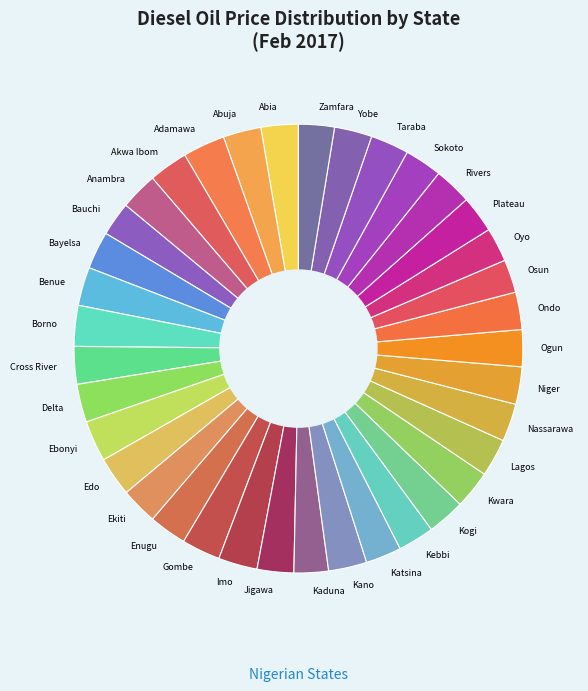

Does Bayelsa represent more than half of the total?

No